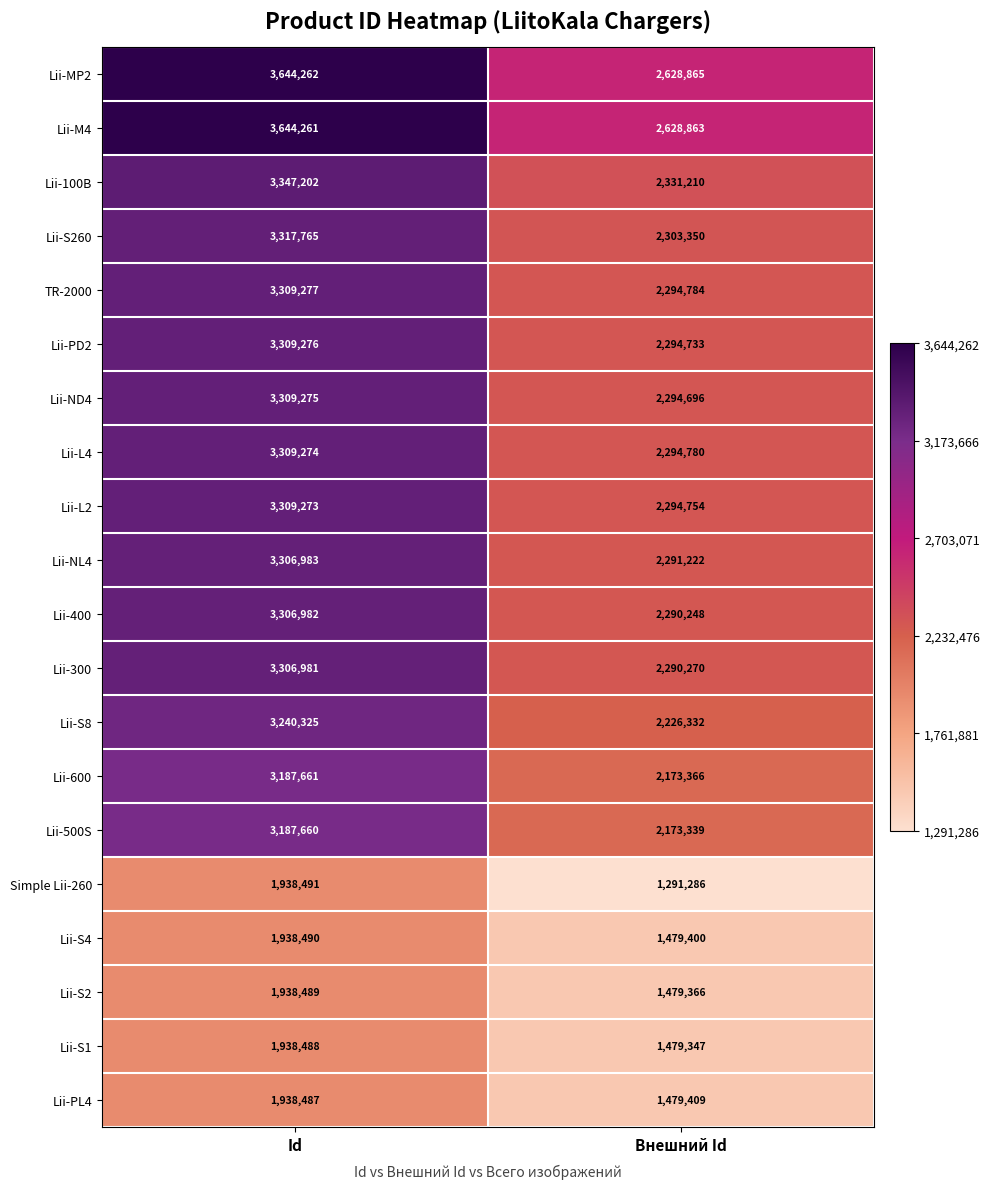

What is the sum of the Lii-300 values at Id and Внешний Id?

5597251